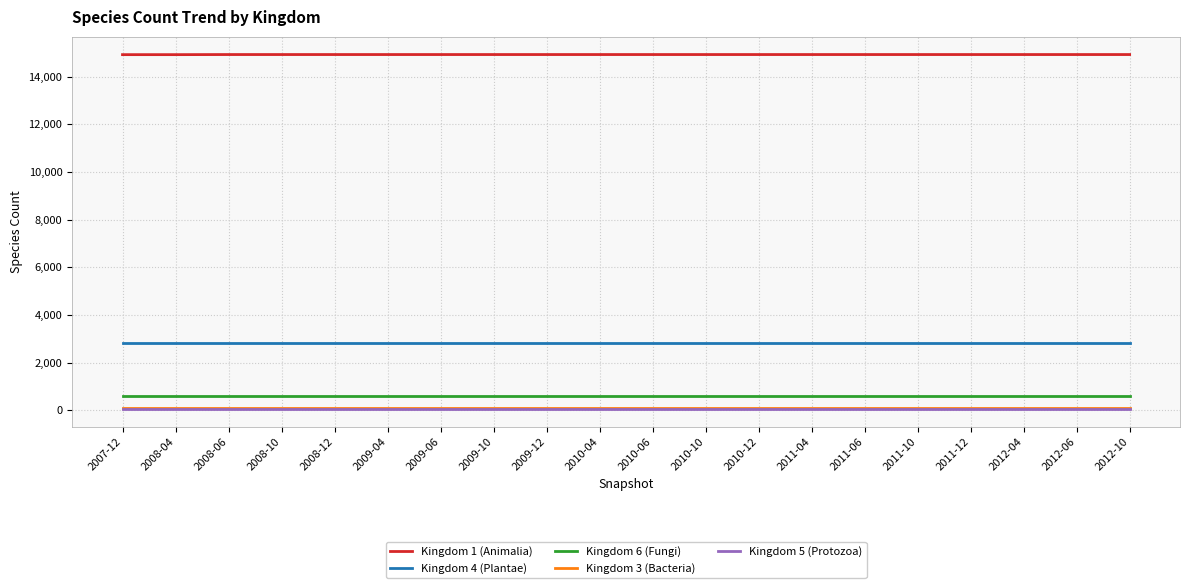

Is the value of Kingdom 6 (Fungi) at 2010-06 greater than the value of Kingdom 1 (Animalia) at 2008-06?

No